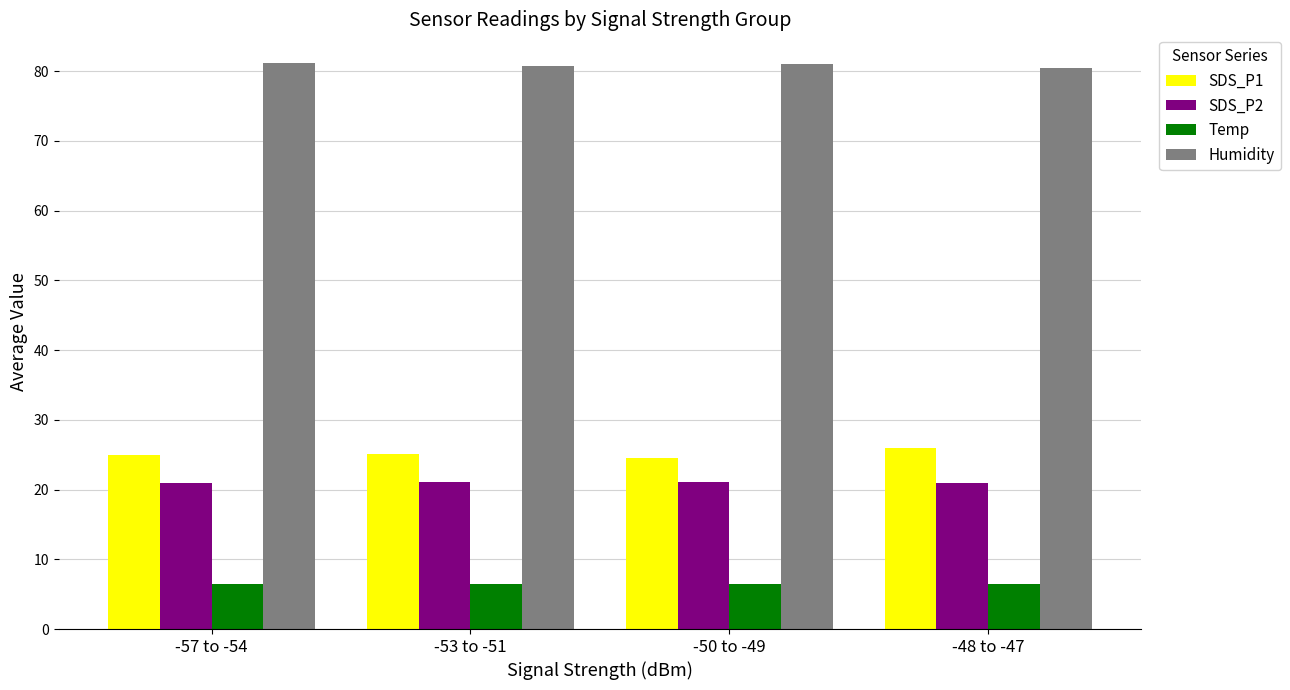

What is the average value of the Humidity series?

80.8